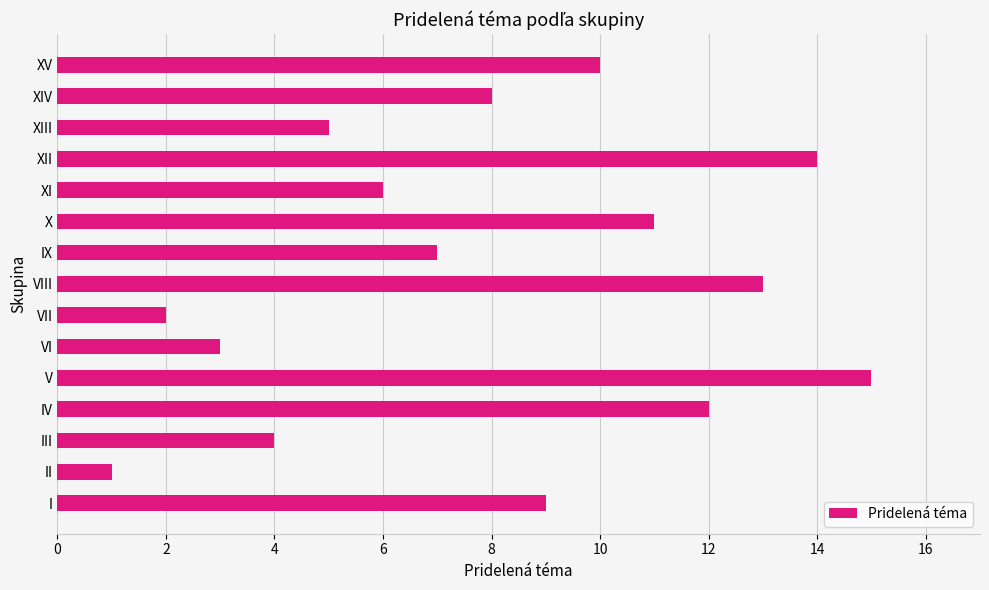

Rank the categories by value from lowest to highest.

II, VII, VI, III, XIII, XI, IX, XIV, I, XV, X, IV, VIII, XII, V